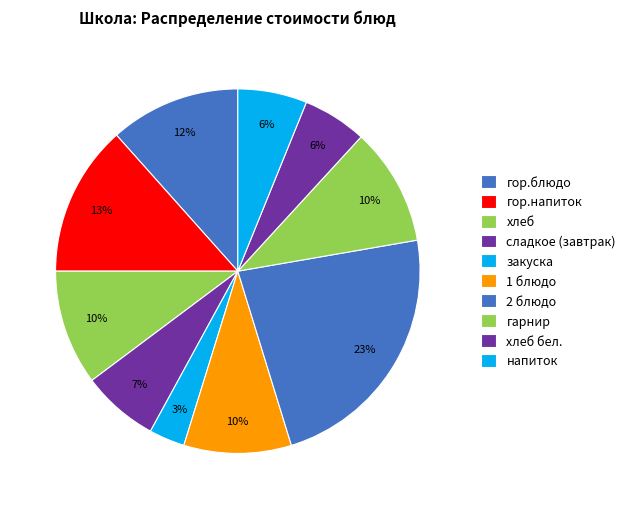

What is the largest slice in the pie chart?

2 блюдо